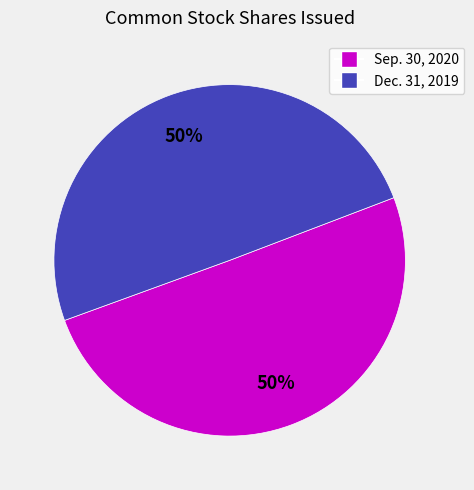

Combined, do Sep. 30, 2020 and Dec. 31, 2019 account for over 50%?

Yes